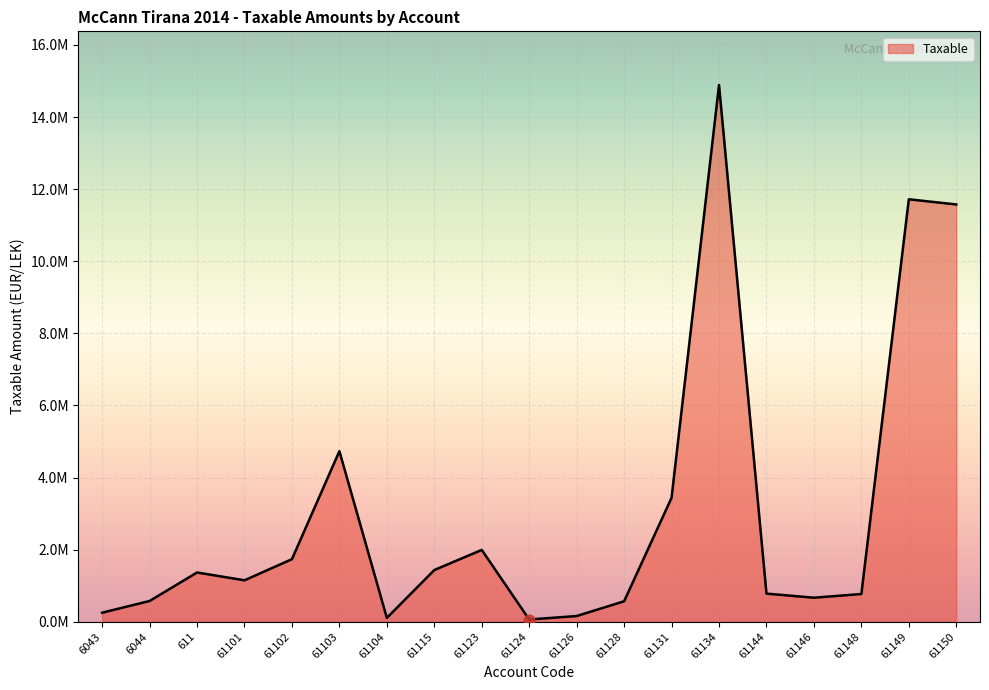

Between 61150 and 61102, which is larger?

61150